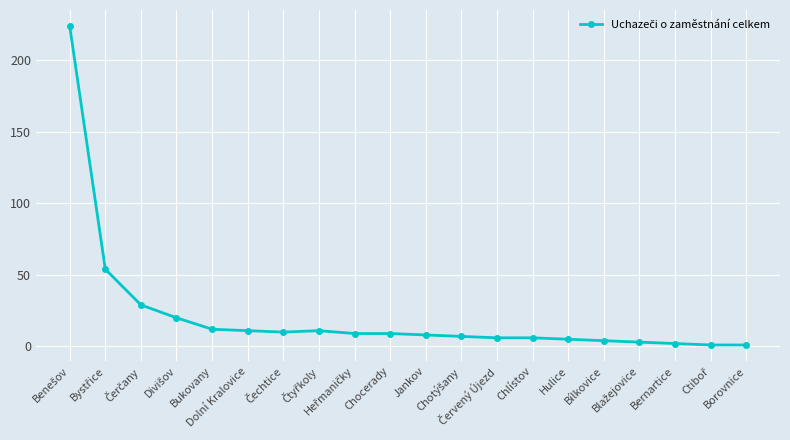

What is the sum of all values?

432